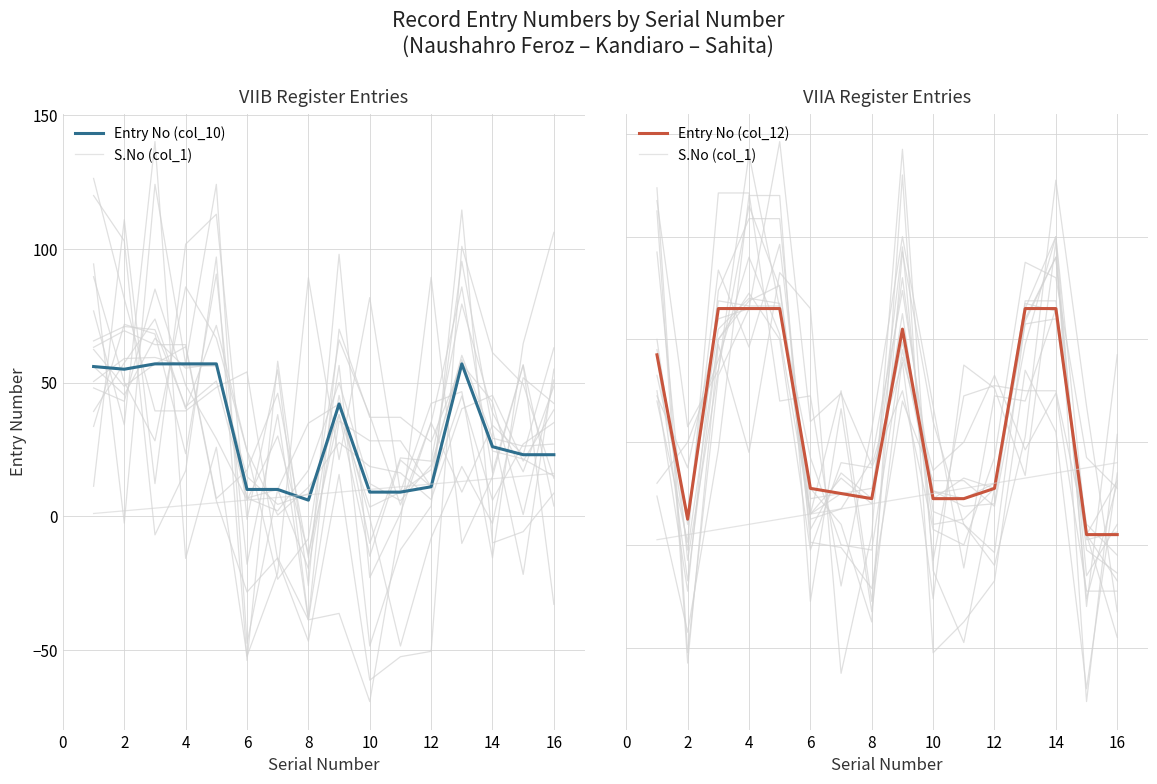

How many series are shown in this chart?

3